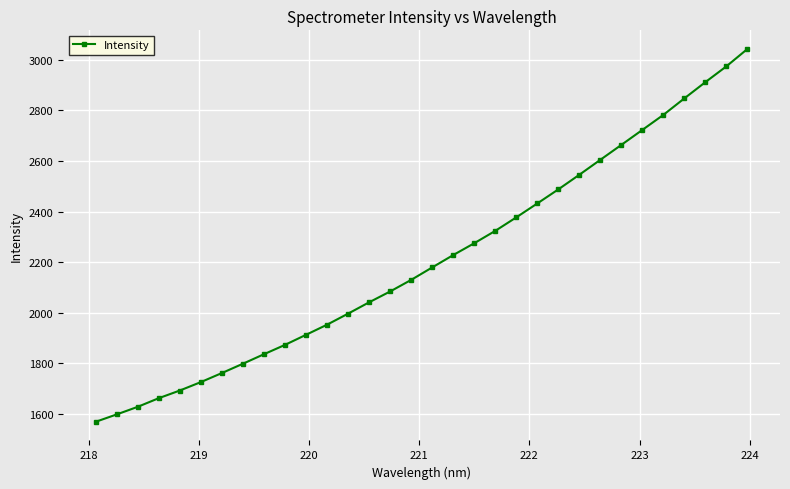

How many data points are above 2179?

16